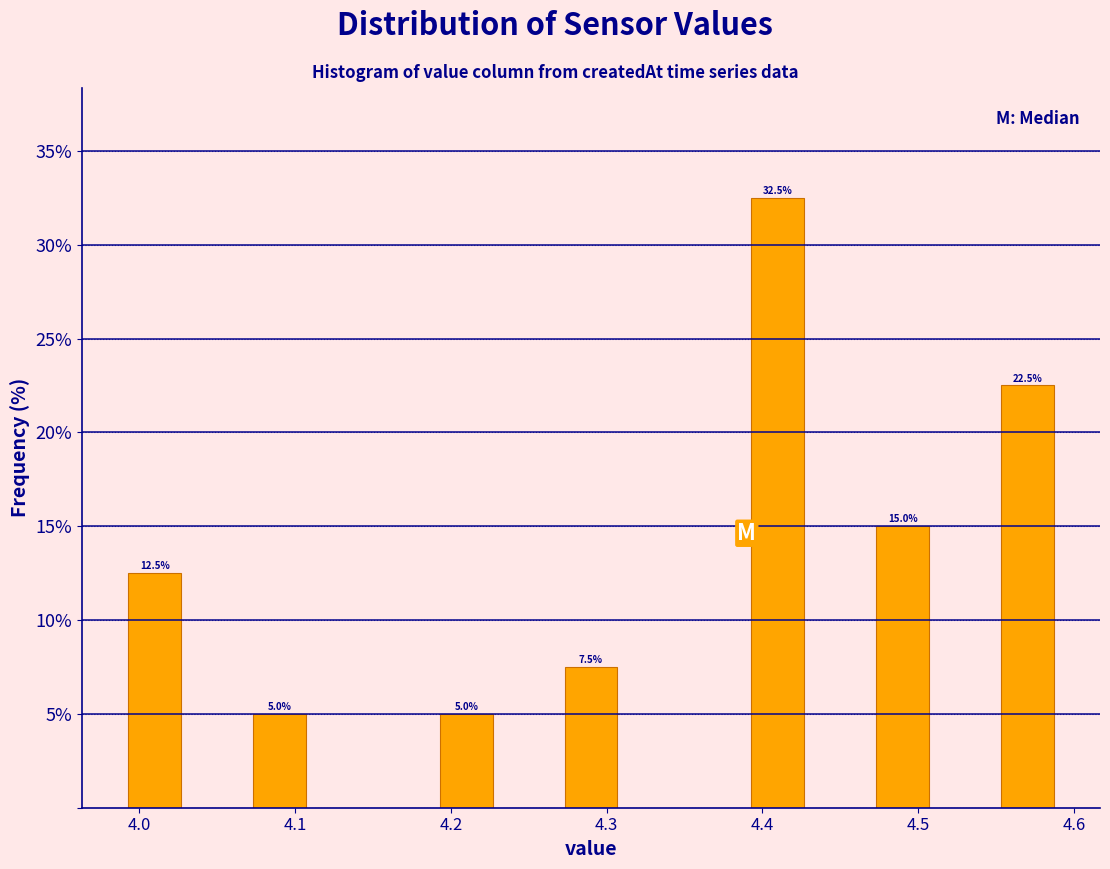

Which range on the x-axis has the tallest bar?

4.39 to 4.43